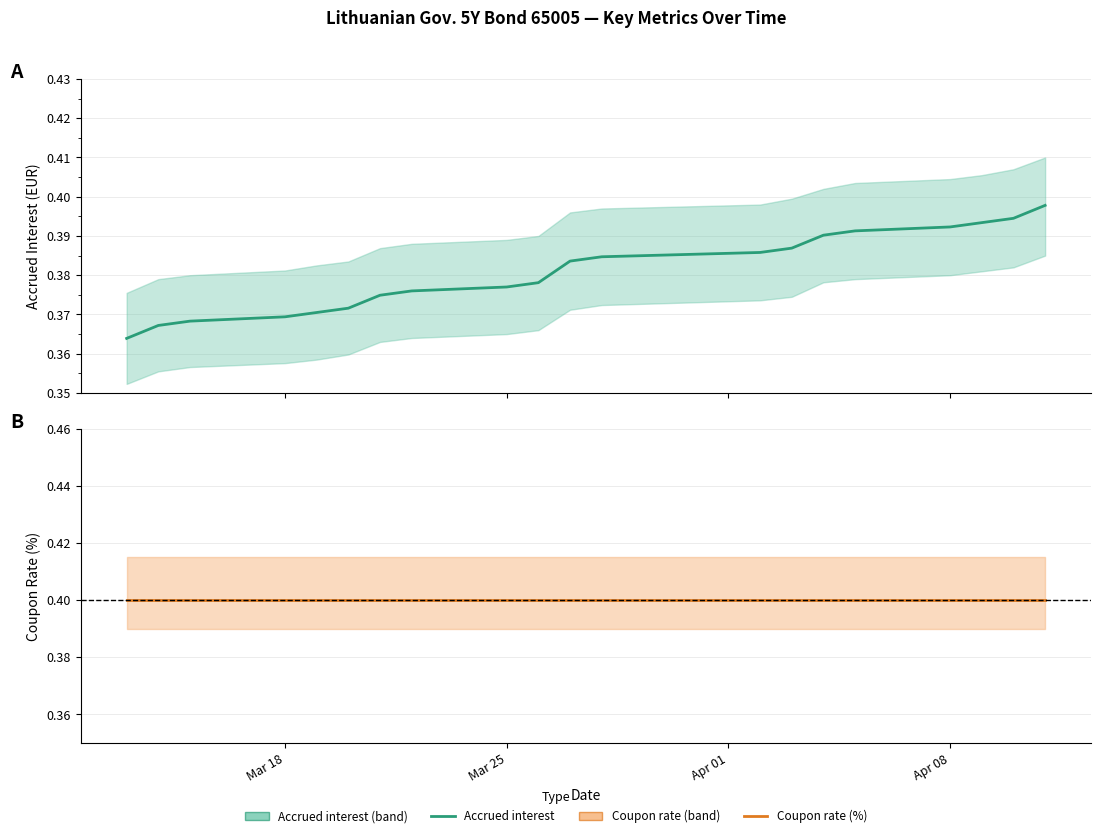

What is the lowest value of the Coupon rate (%) series?

0.4